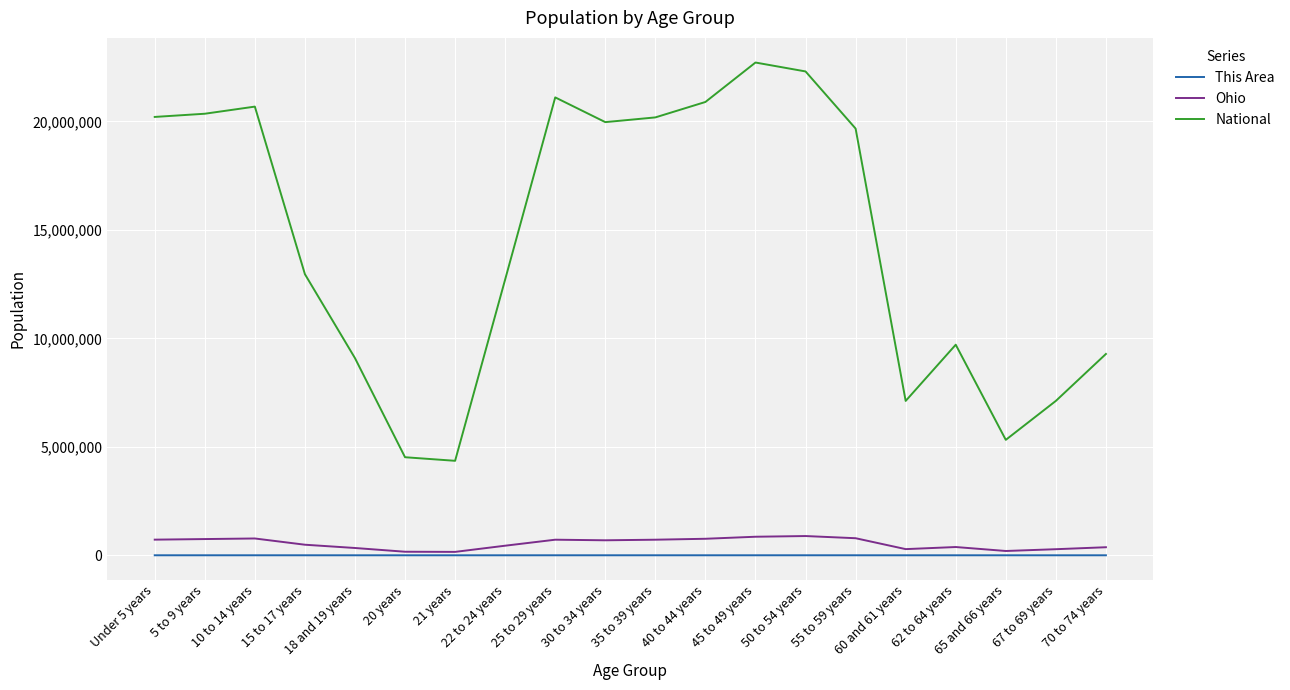

Which label corresponds to the largest value in the chart?

45 to 49 years